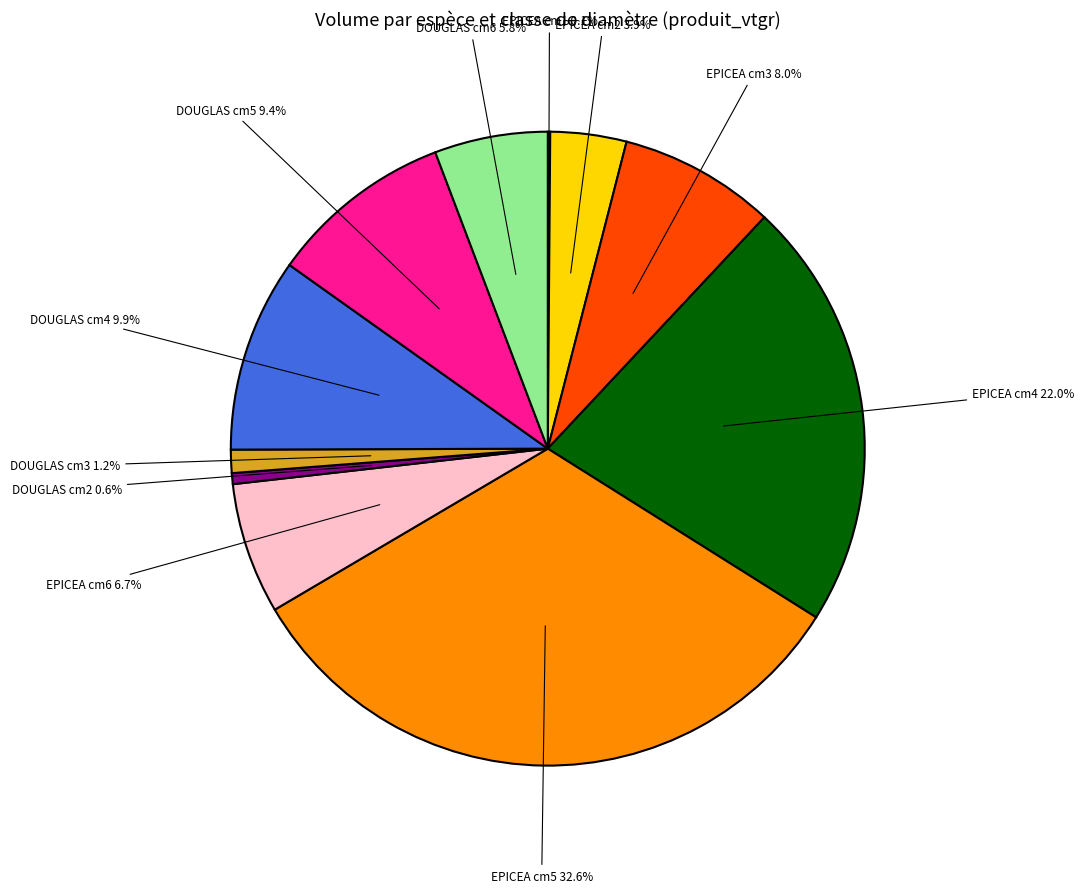

Does any single category account for the majority?

No